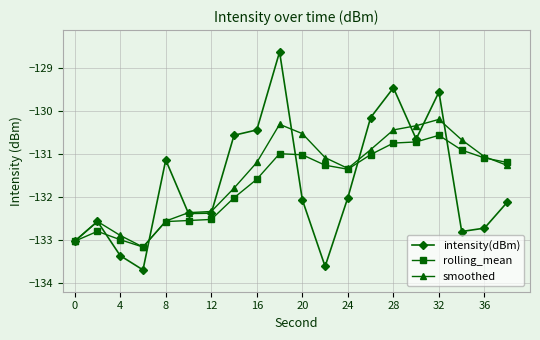

True or false: intensity(dBm) has more than 1 points higher than both neighbors.

True